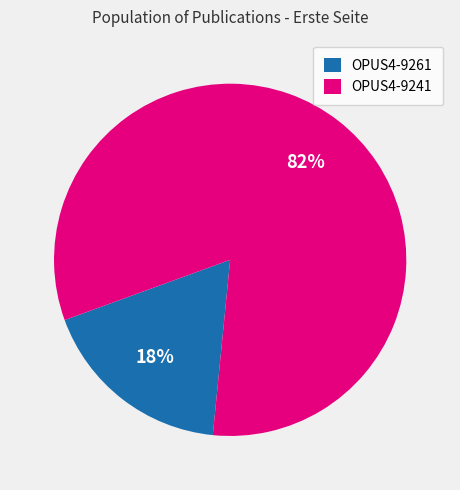

Does OPUS4-9241 represent more than half of the total?

Yes